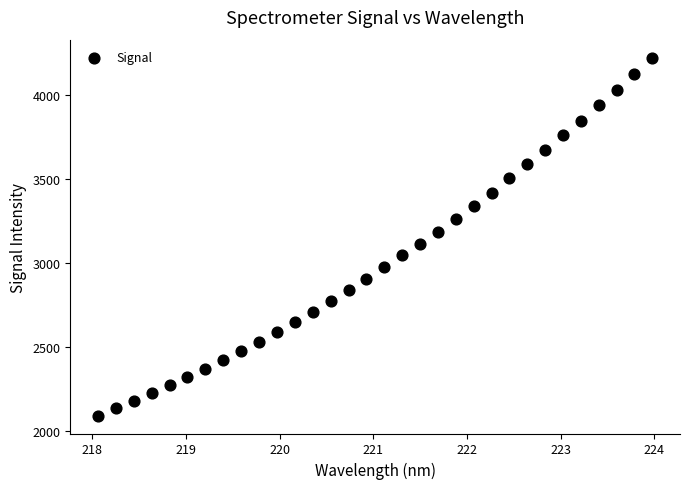

What is the range of Y values (max minus min)?

2125.4